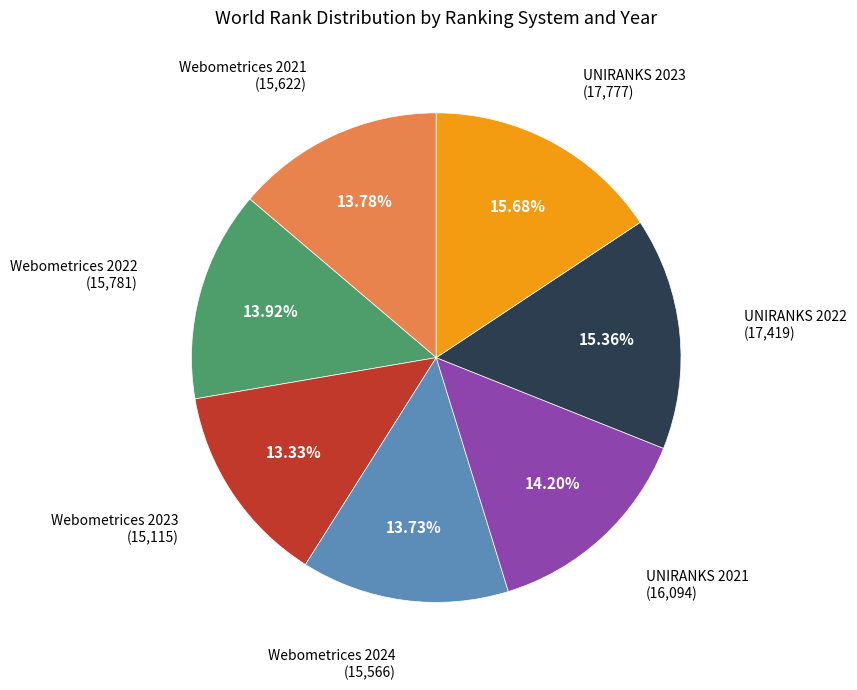

Does any single category account for the majority?

No